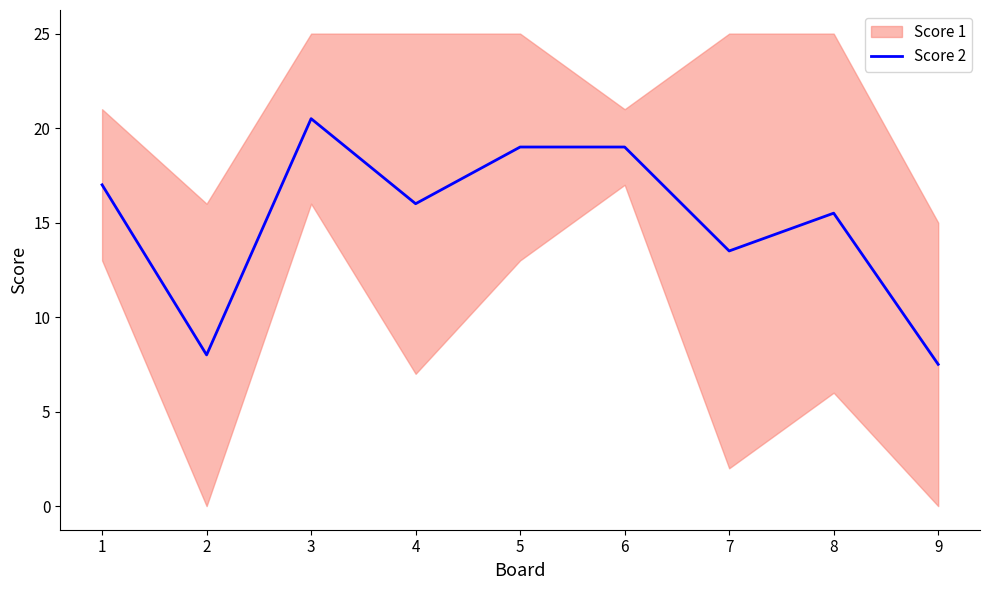

What is the difference between the values at 1 and 5?

2.0